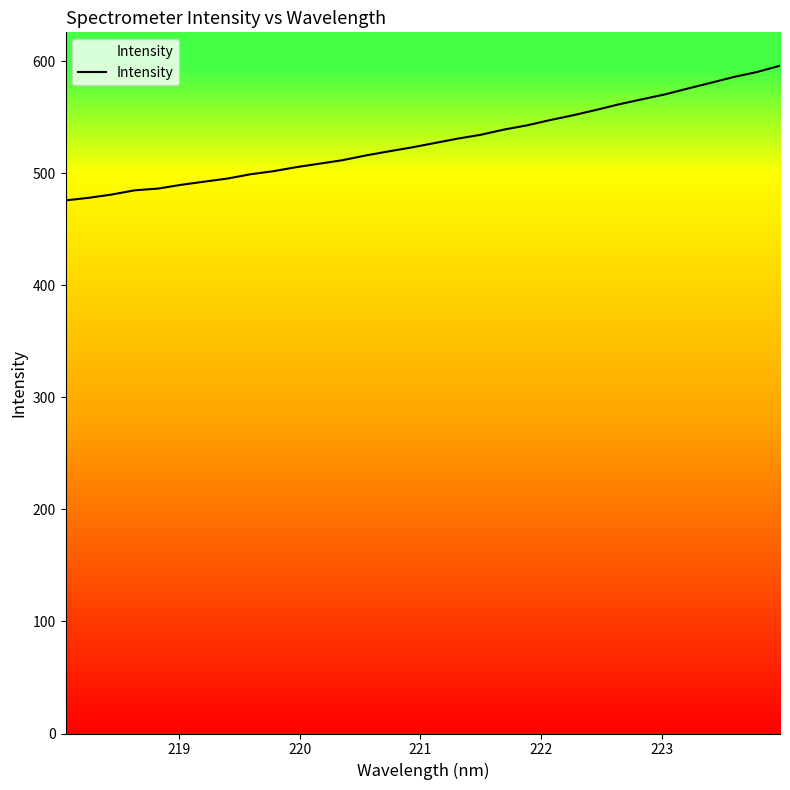

How many lines are shown in the chart?

1